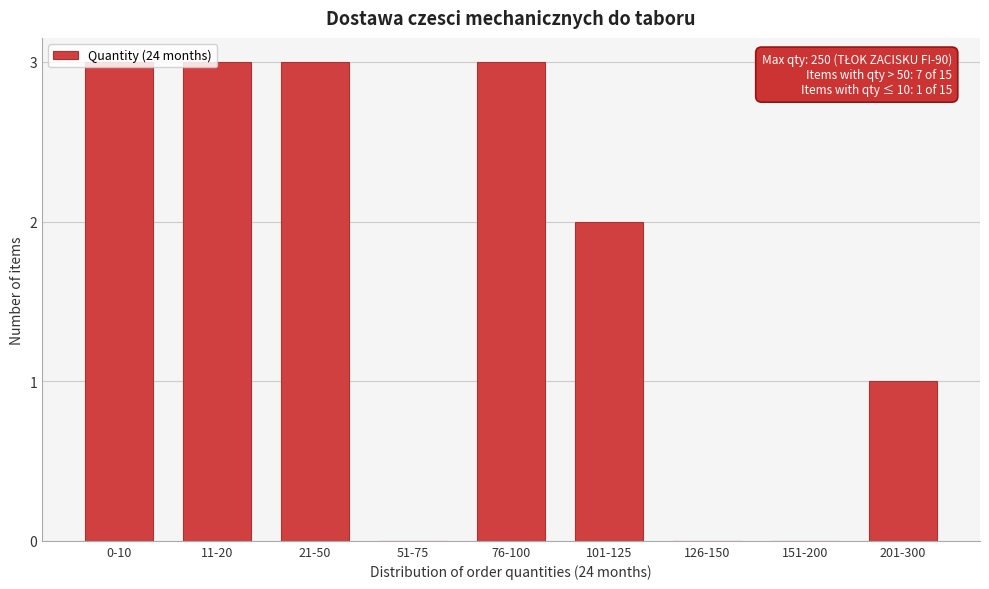

What is the sum of all values?

15